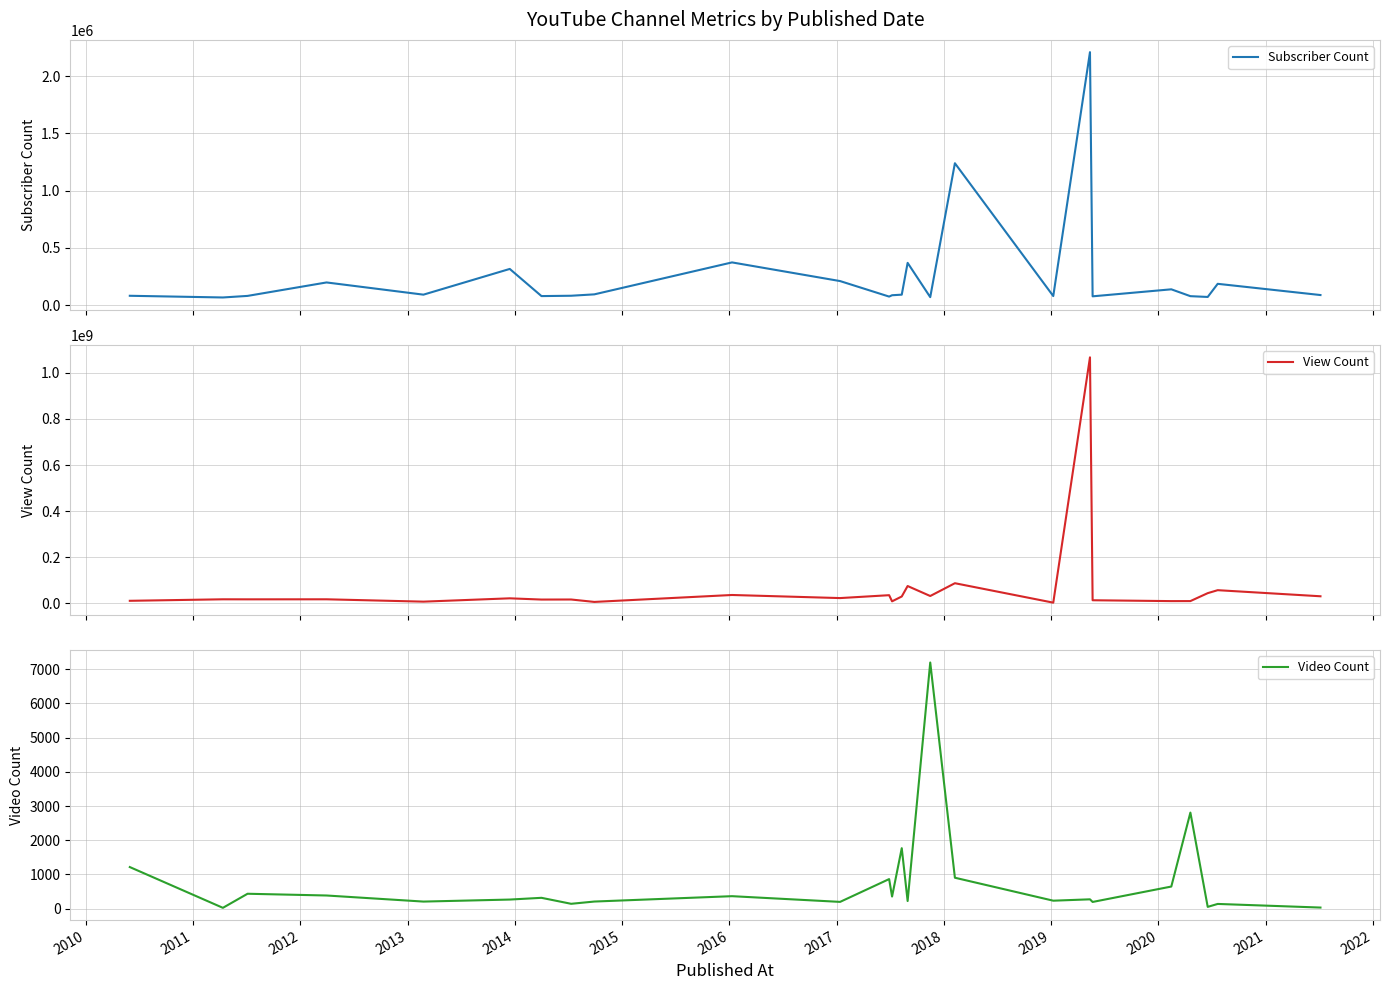

What is the value of the View Count point at the 5th from the left?

6720417